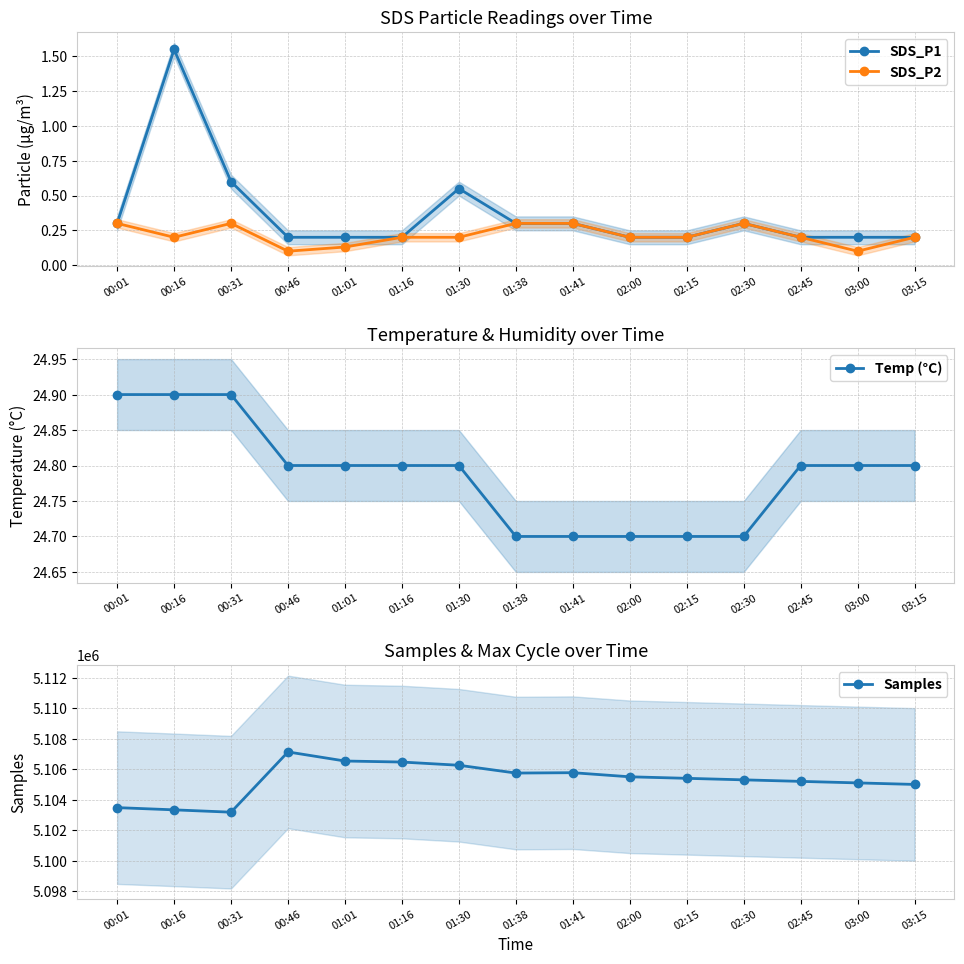

How many data points does each series have?

15